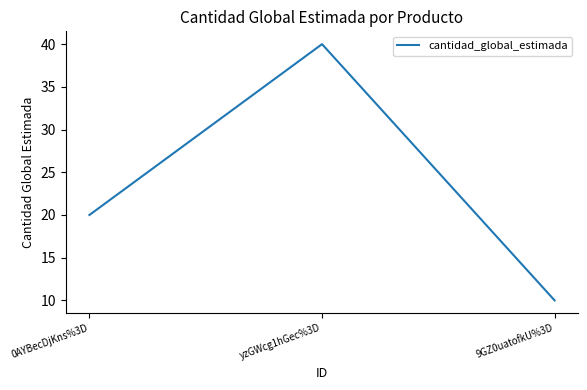

Reading left to right, transcribe all the data shown in this chart.

20	40	10